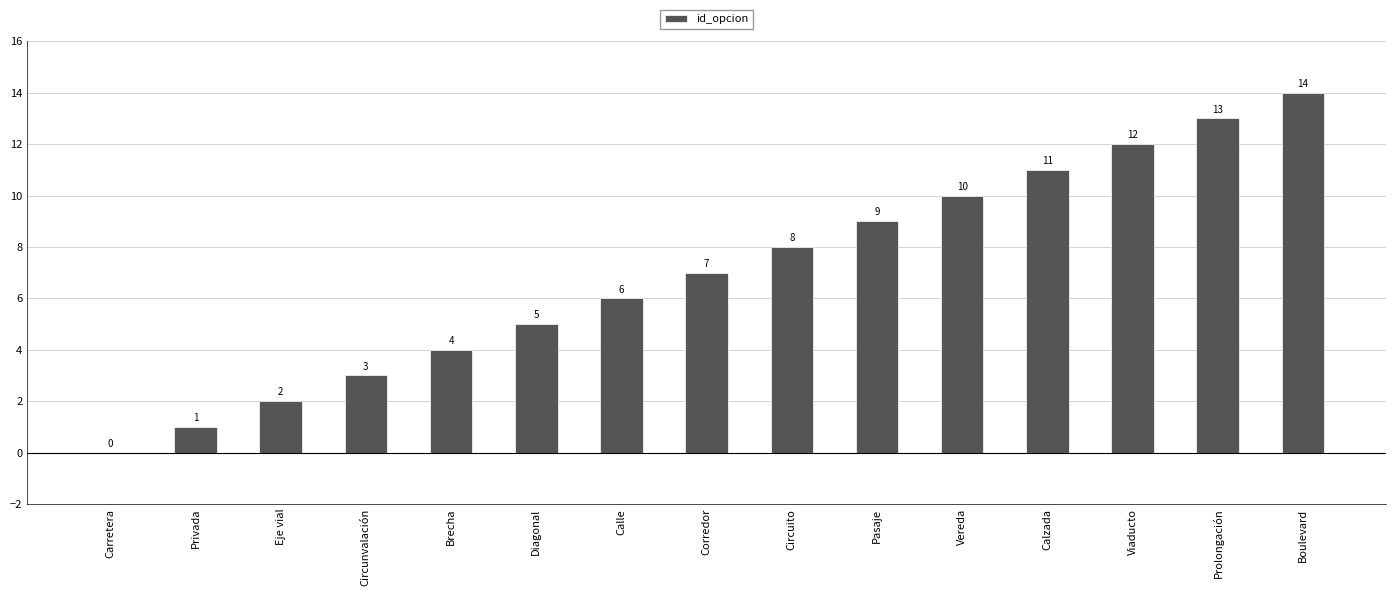

How many categories are shown in the chart?

15